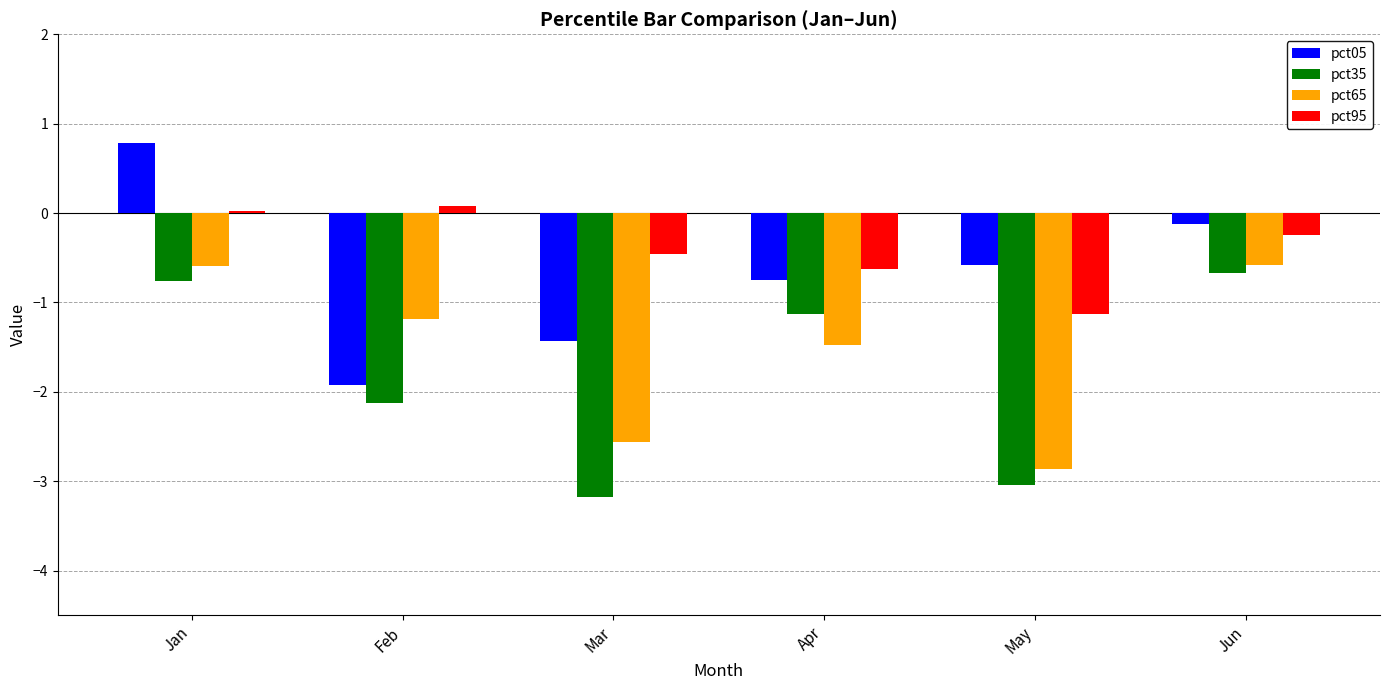

Is the value of pct65 at Feb greater than the value of pct95 at Mar?

No